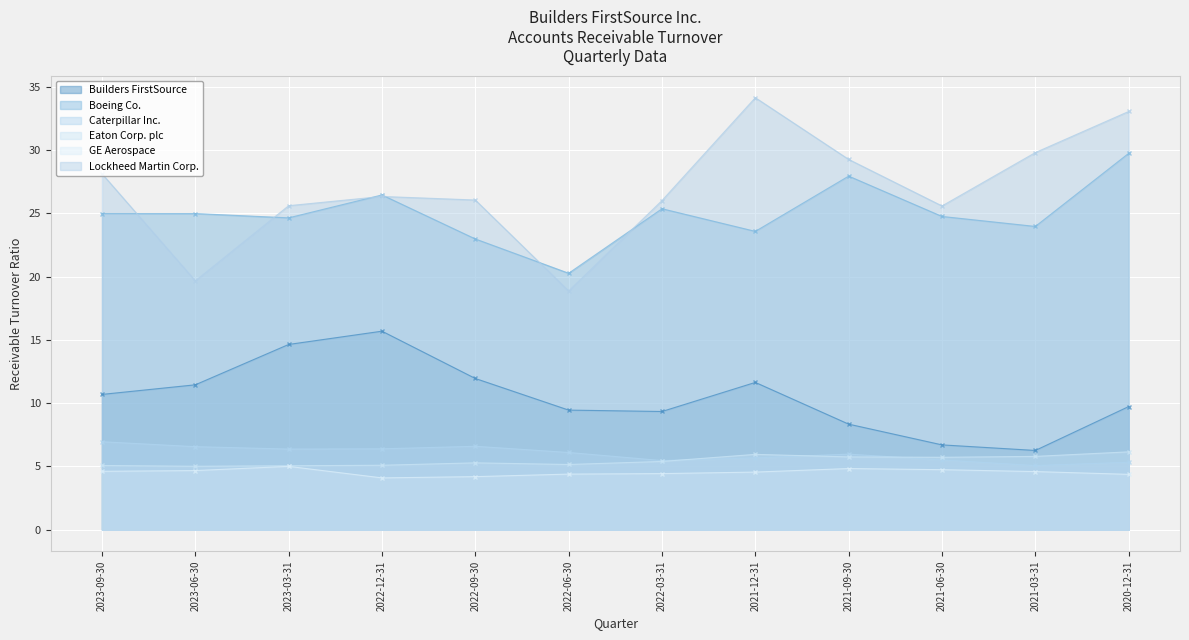

Reading right to left, extract all data points from this chart.

Builders FirstSource: 2020-12-31=9.7	2021-03-31=6.3	2021-06-30=6.7	2021-09-30=8.3	2021-12-31=11.6	2022-03-31=9.3	2022-06-30=9.4	2022-09-30=11.9	2022-12-31=15.7	2023-03-31=14.6	2023-06-30=11.4	2023-09-30=10.7
Boeing Co.: 2020-12-31=29.8	2021-03-31=24.0	2021-06-30=24.8	2021-09-30=27.9	2021-12-31=23.6	2022-03-31=25.4	2022-06-30=20.3	2022-09-30=23.0	2022-12-31=26.5	2023-03-31=24.6	2023-06-30=25.0	2023-09-30=25.0
Caterpillar Inc.: 2020-12-31=5.3	2021-03-31=5.1	2021-06-30=5.5	2021-09-30=6.0	2021-12-31=5.7	2022-03-31=5.5	2022-06-30=6.1	2022-09-30=6.6	2022-12-31=6.4	2023-03-31=6.4	2023-06-30=6.6	2023-09-30=7.0
Eaton Corp. plc: 2020-12-31=6.2	2021-03-31=5.8	2021-06-30=5.7	2021-09-30=5.8	2021-12-31=6.0	2022-03-31=5.4	2022-06-30=5.2	2022-09-30=5.3	2022-12-31=5.1	2023-03-31=5.0	2023-06-30=5.0	2023-09-30=5.1
GE Aerospace: 2020-12-31=4.4	2021-03-31=4.6	2021-06-30=4.7	2021-09-30=4.8	2021-12-31=4.5	2022-03-31=4.4	2022-06-30=4.4	2022-09-30=4.2	2022-12-31=4.1	2023-03-31=5.0	2023-06-30=4.7	2023-09-30=4.6
Lockheed Martin Corp.: 2020-12-31=33.1	2021-03-31=29.8	2021-06-30=25.6	2021-09-30=29.3	2021-12-31=34.1	2022-03-31=26.0	2022-06-30=18.9	2022-09-30=26.1	2022-12-31=26.3	2023-03-31=25.6	2023-06-30=19.7	2023-09-30=28.1